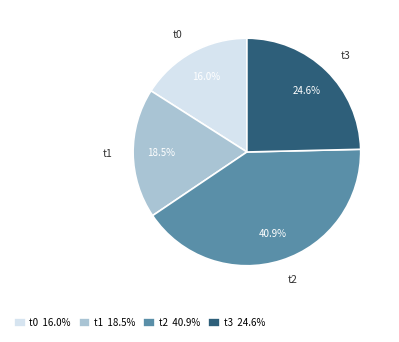

Is the sum of t0 and t1 greater than half?

No